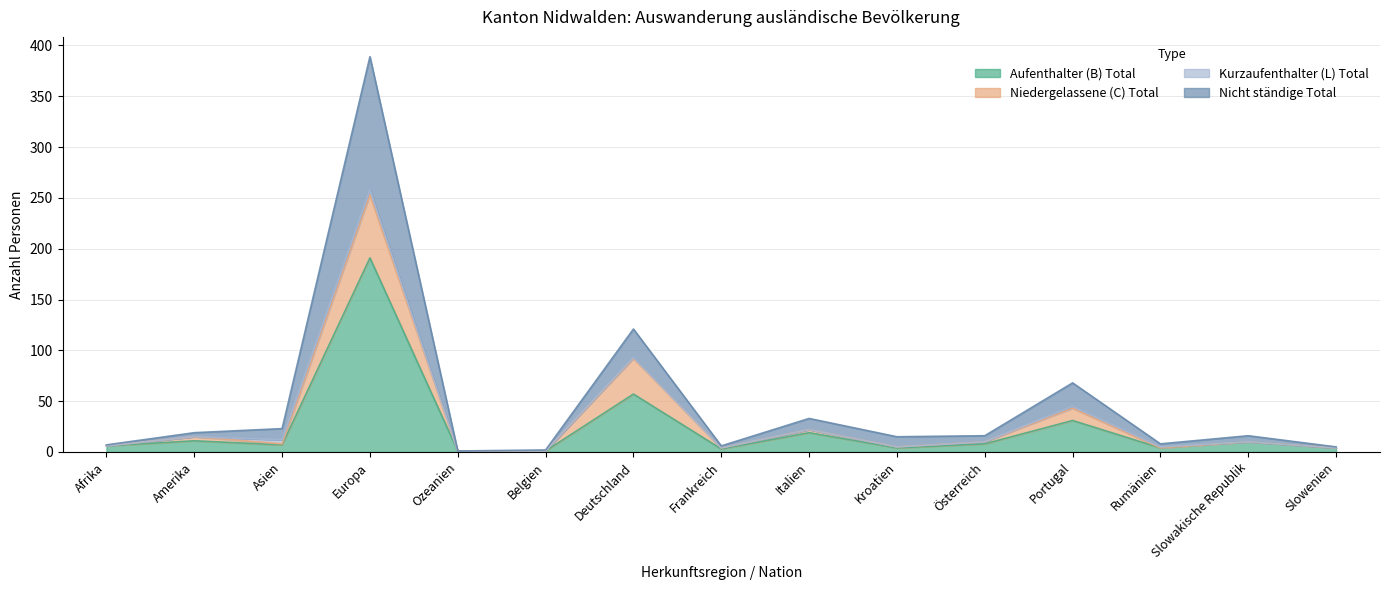

True or false: Nicht ständige Total and Niedergelassene (C) Total intersect in this chart.

False